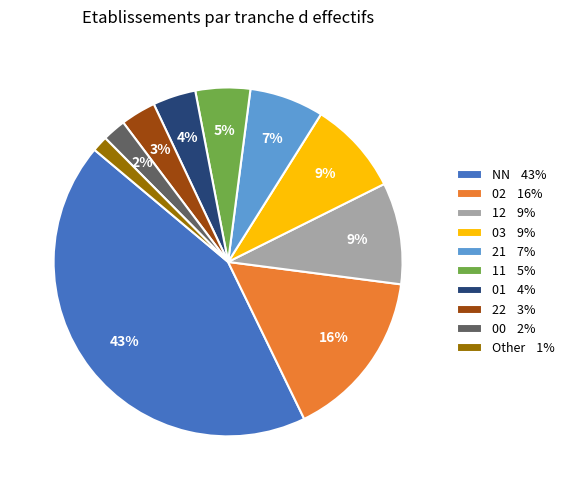

Is 11 the majority of the pie?

No